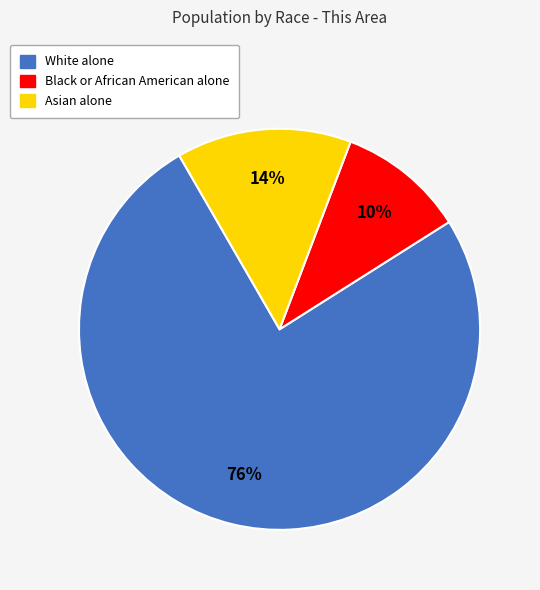

What is the smallest slice in the pie chart?

Black or African American alone